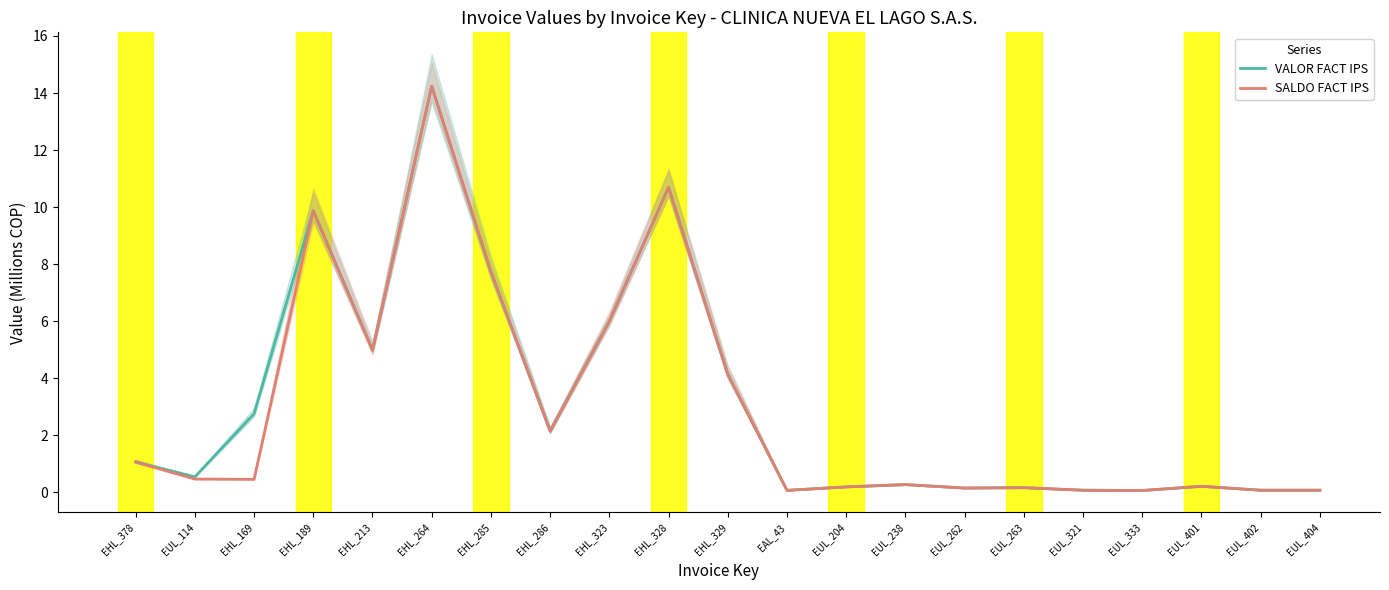

Is this an area chart (filled region under the line)?

No